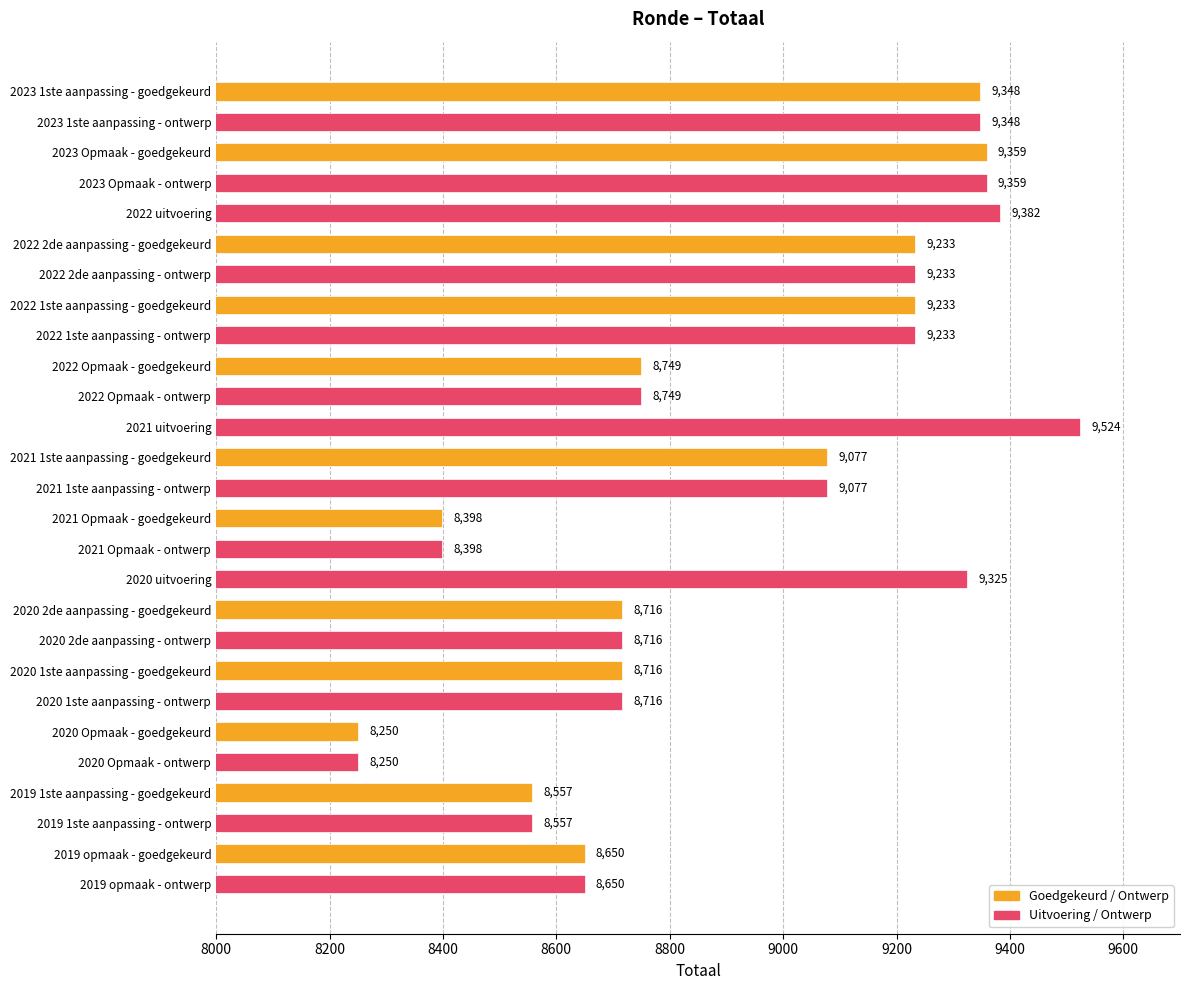

Reading top to bottom, extract all data points from this chart.

2023 1ste aanpassing - goedgekeurd=9348	2023 1ste aanpassing - ontwerp=9348	2023 Opmaak - goedgekeurd=9359	2023 Opmaak - ontwerp=9359	2022 uitvoering=9382	2022 2de aanpassing - goedgekeurd=9233	2022 2de aanpassing - ontwerp=9233	2022 1ste aanpassing - goedgekeurd=9233	2022 1ste aanpassing - ontwerp=9233	2022 Opmaak - goedgekeurd=8749	2022 Opmaak - ontwerp=8749	2021 uitvoering=9524	2021 1ste aanpassing - goedgekeurd=9077	2021 1ste aanpassing - ontwerp=9077	2021 Opmaak - goedgekeurd=8398	2021 Opmaak - ontwerp=8398	2020 uitvoering=9325	2020 2de aanpassing - goedgekeurd=8716	2020 2de aanpassing - ontwerp=8716	2020 1ste aanpassing - goedgekeurd=8716	2020 1ste aanpassing - ontwerp=8716	2020 Opmaak - goedgekeurd=8250	2020 Opmaak - ontwerp=8250	2019 1ste aanpassing - goedgekeurd=8557	2019 1ste aanpassing - ontwerp=8557	2019 opmaak - goedgekeurd=8650	2019 opmaak - ontwerp=8650